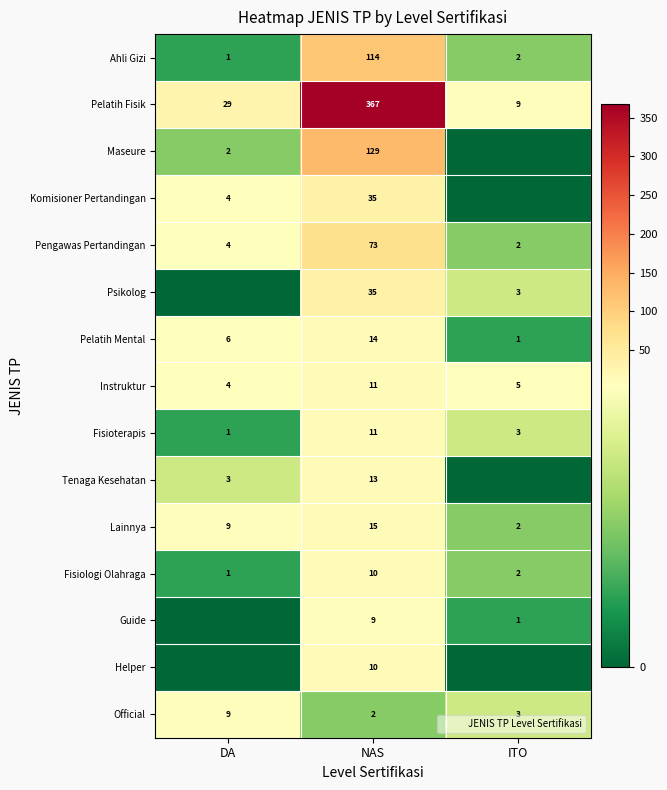

How many series are shown in this chart?

15